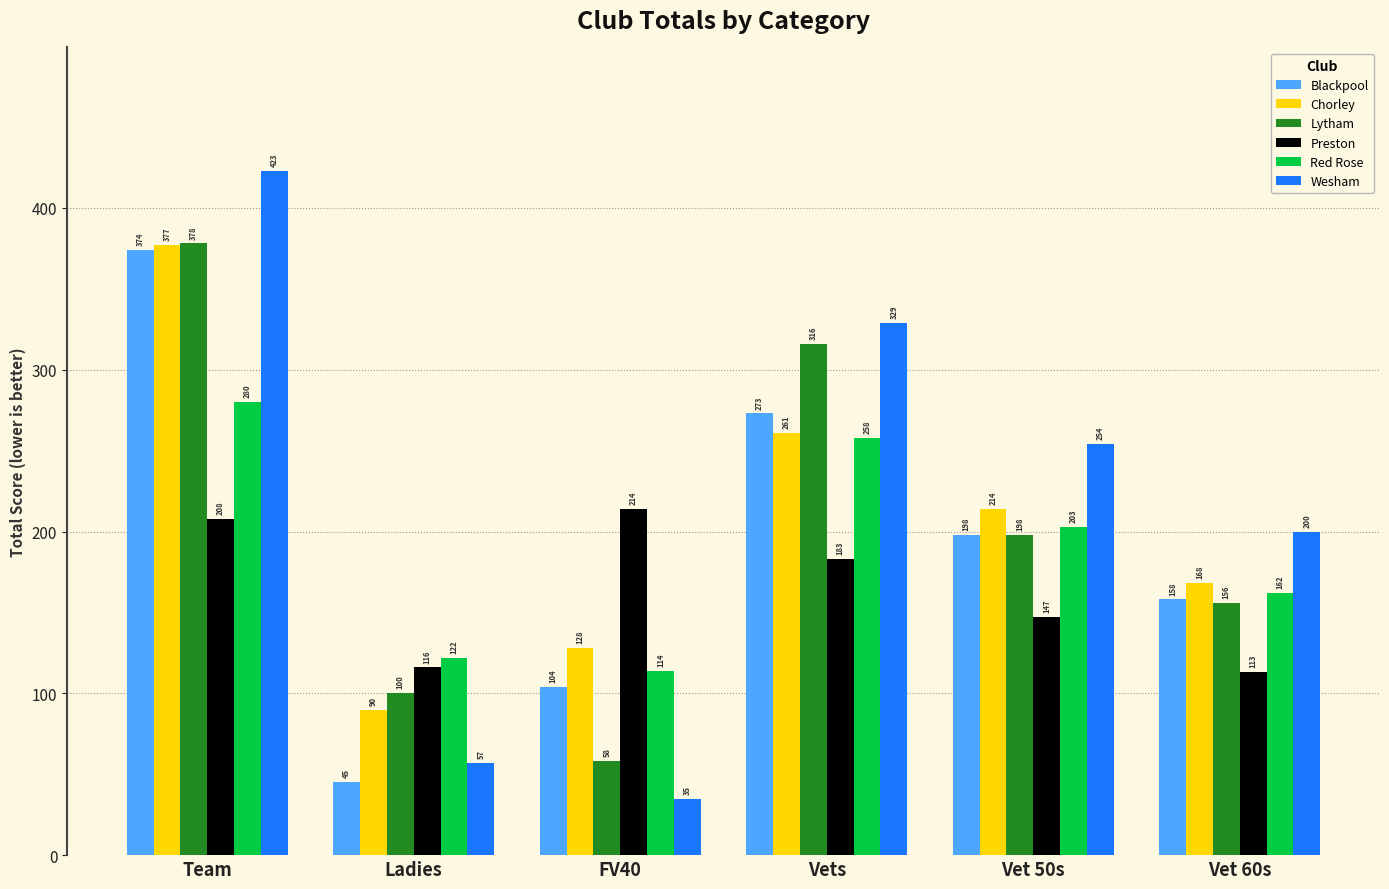

What is the label of the 6th bar from the right?

Team